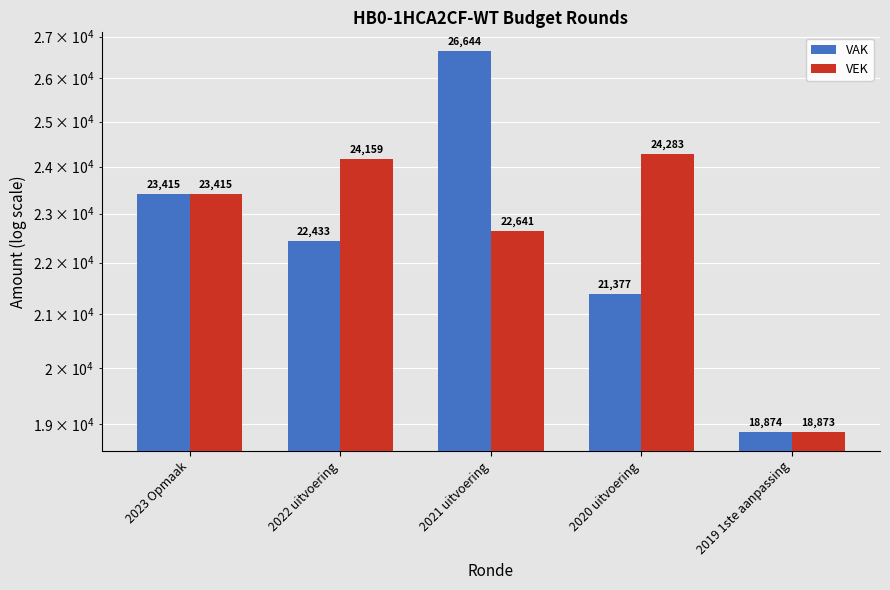

Rank the series by their maximum value, from highest to lowest.

VAK, VEK